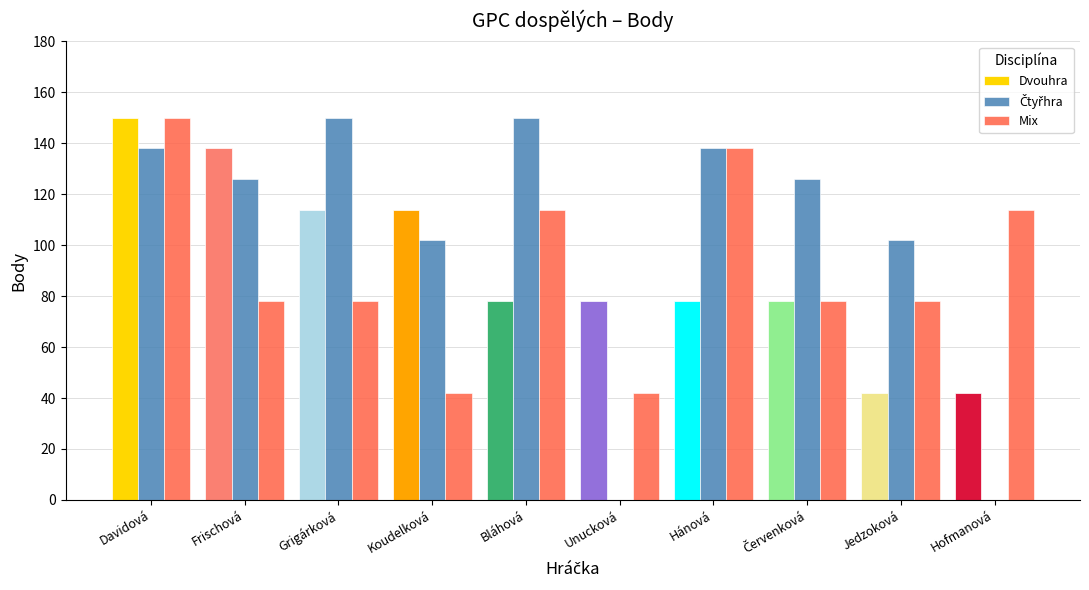

What is the total value across all series at Grigárková?

342